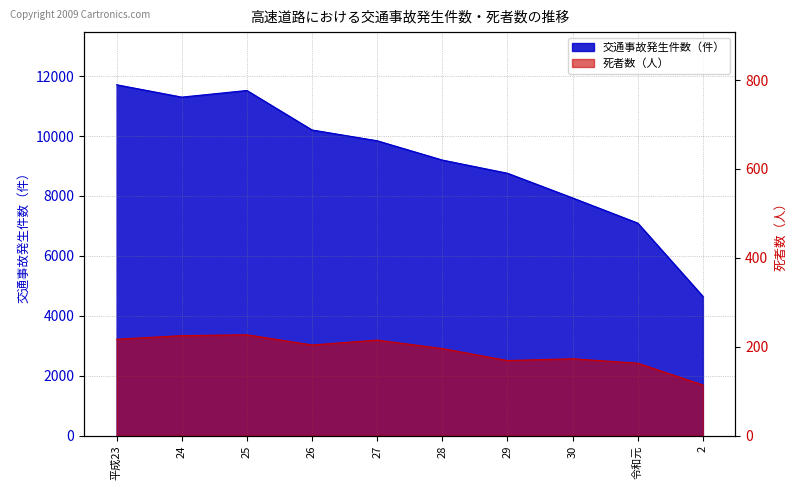

Between 平成23 and 2, which series saw the biggest shift?

交通事故発生件数（件）